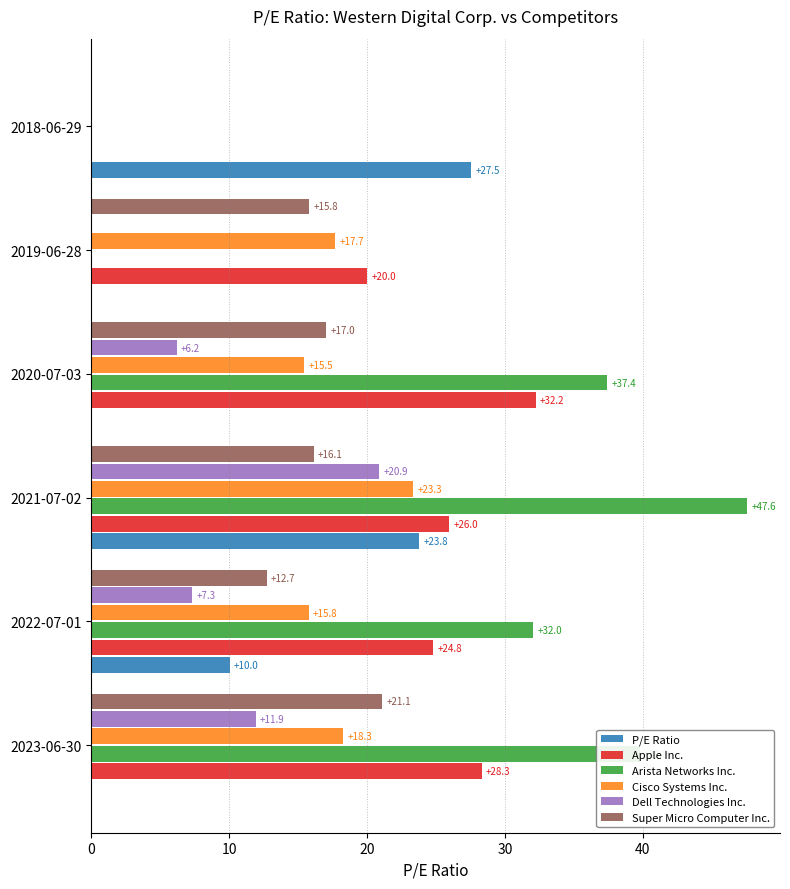

Which series changed the most between 2021-07-02 and 2020-07-03?

P/E Ratio